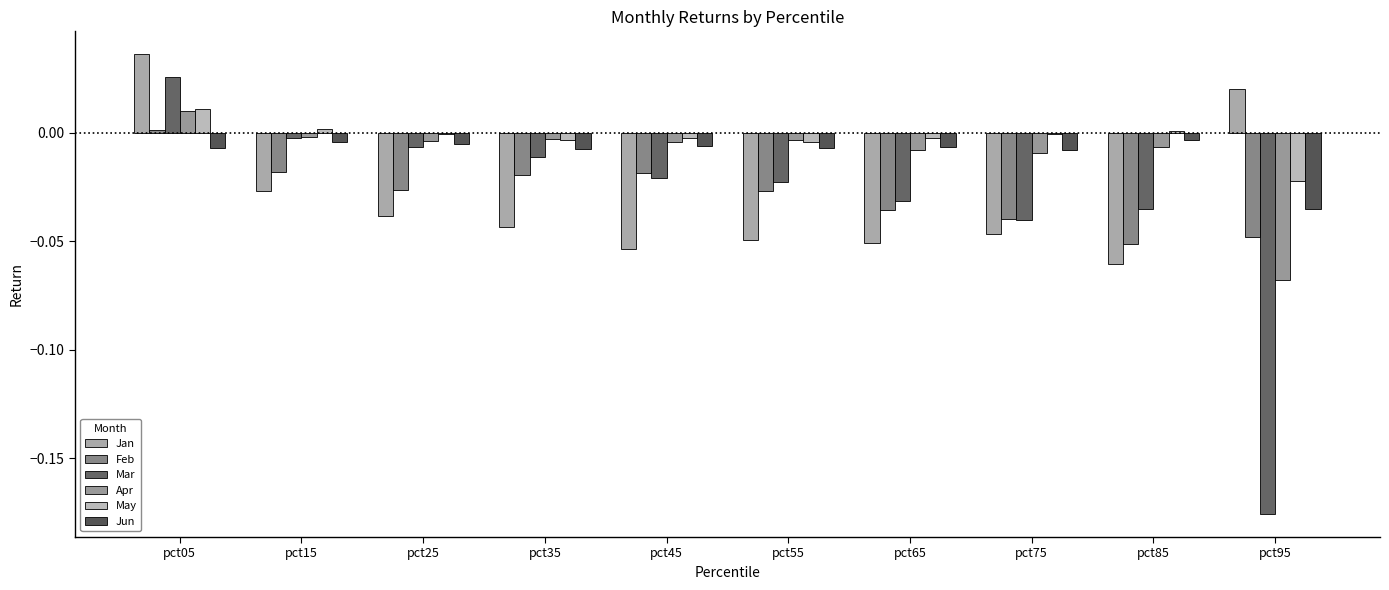

What is the difference between the Apr values at pct55 and pct95?

0.1